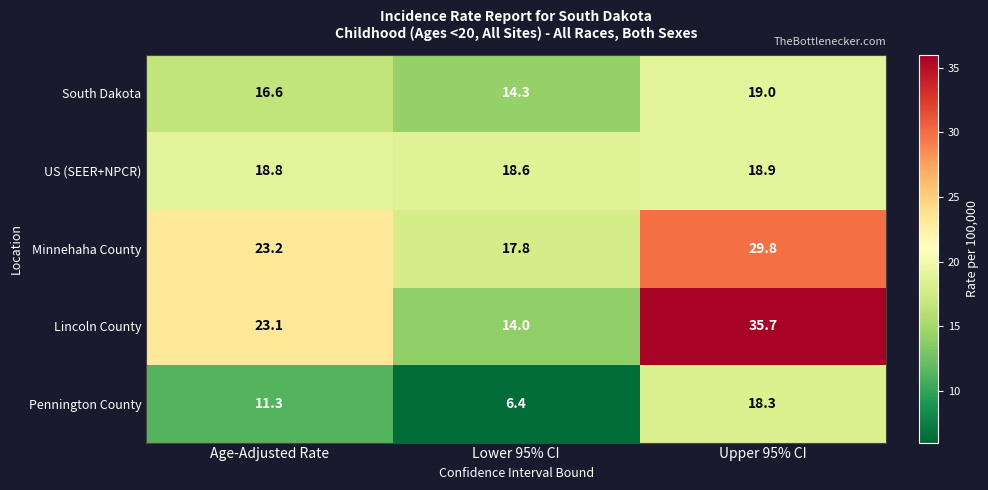

Reading right to left, what are all the values shown in this chart?

South Dakota: Upper 95% CI=19.0	Lower 95% CI=14.3	Age-Adjusted Rate=16.6
US (SEER+NPCR): Upper 95% CI=18.9	Lower 95% CI=18.6	Age-Adjusted Rate=18.8
Minnehaha County: Upper 95% CI=29.8	Lower 95% CI=17.8	Age-Adjusted Rate=23.2
Lincoln County: Upper 95% CI=35.7	Lower 95% CI=14.0	Age-Adjusted Rate=23.1
Pennington County: Upper 95% CI=18.3	Lower 95% CI=6.4	Age-Adjusted Rate=11.3